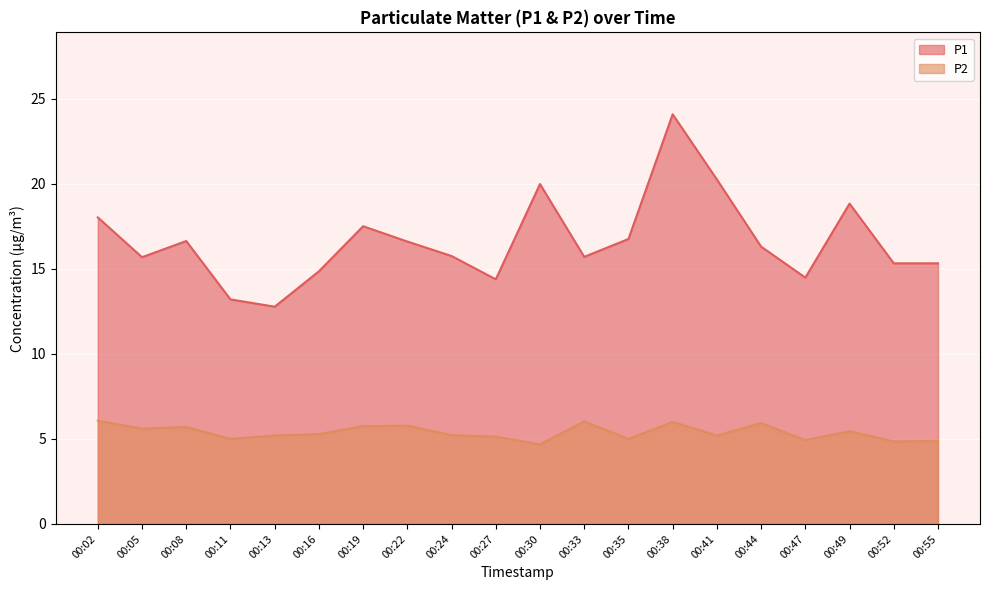

What are all the series names shown in the legend?

P1, P2